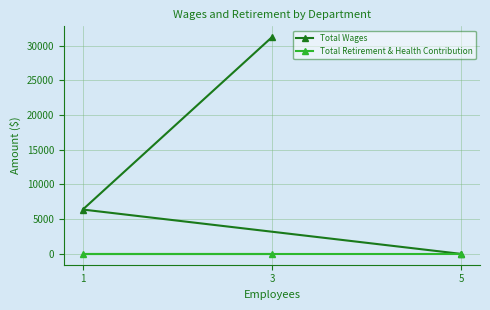

Rank the series by their average value, from lowest to highest.

Total Retirement & Health Contribution, Total Wages